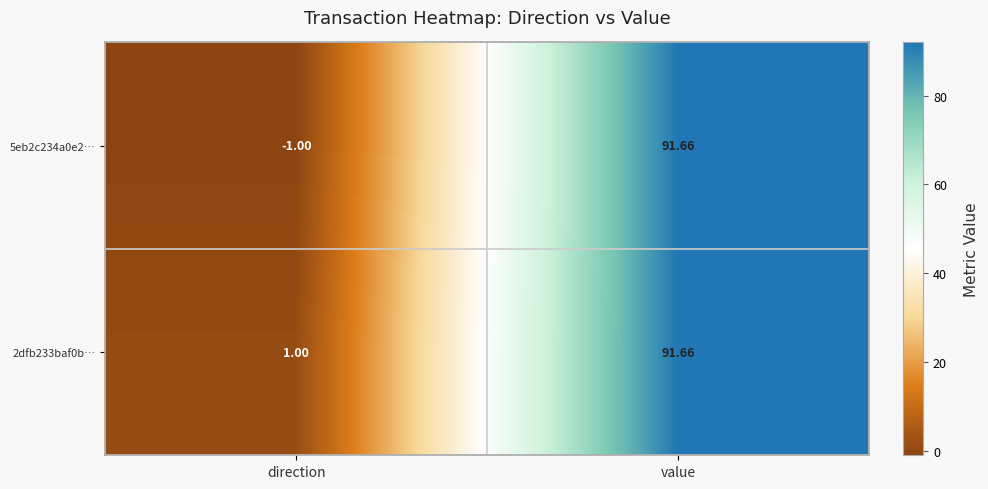

At which label is 2dfb233baf0b… closest to 46?

direction